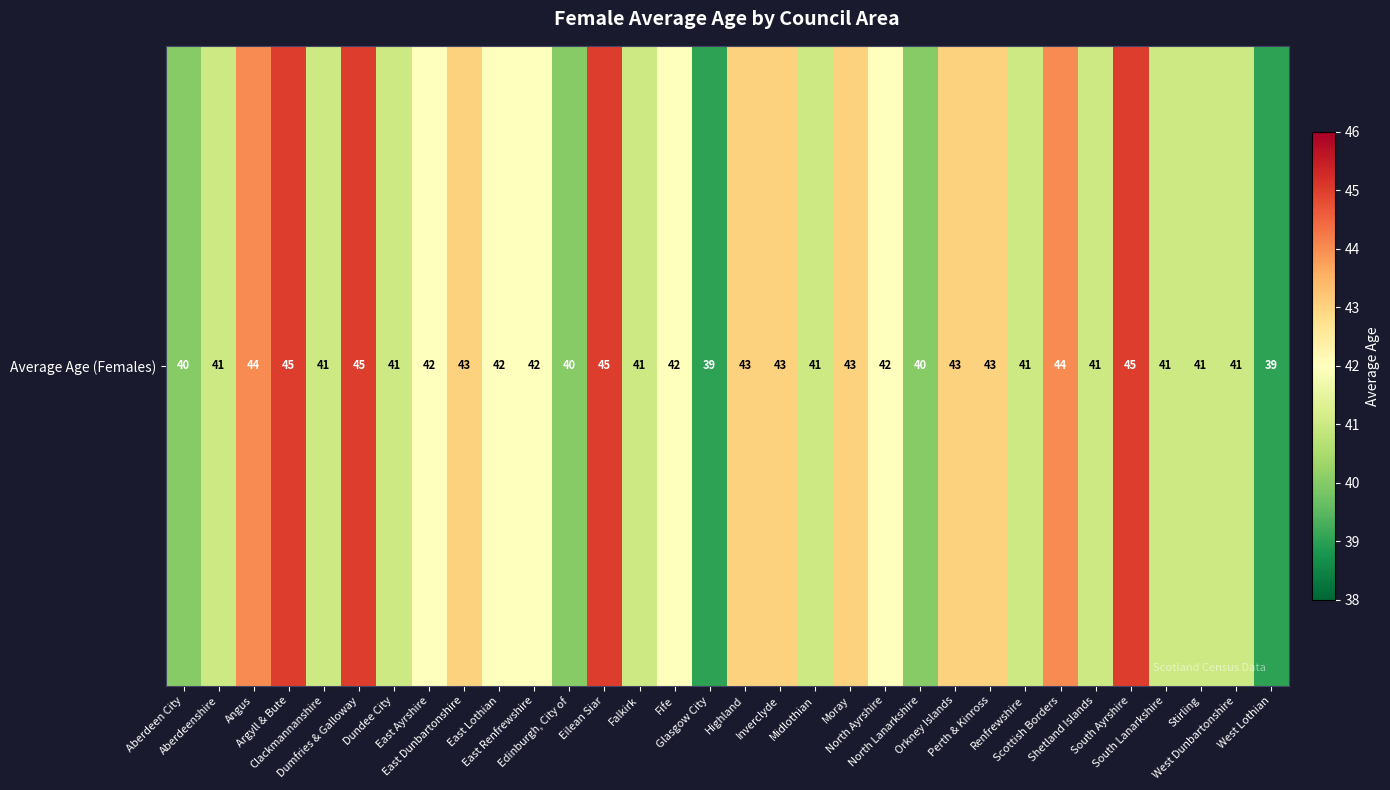

Reading left to right, list all the values displayed in this chart.

Aberdeen City=40	Aberdeenshire=41	Angus=44	Argyll & Bute=45	Clackmannanshire=41	Dumfries & Galloway=45	Dundee City=41	East Ayrshire=42	East Dunbartonshire=43	East Lothian=42	East Renfrewshire=42	Edinburgh, City of=40	Eilean Siar=45	Falkirk=41	Fife=42	Glasgow City=39	Highland=43	Inverclyde=43	Midlothian=41	Moray=43	North Ayrshire=42	North Lanarkshire=40	Orkney Islands=43	Perth & Kinross=43	Renfrewshire=41	Scottish Borders=44	Shetland Islands=41	South Ayrshire=45	South Lanarkshire=41	Stirling=41	West Dunbartonshire=41	West Lothian=39